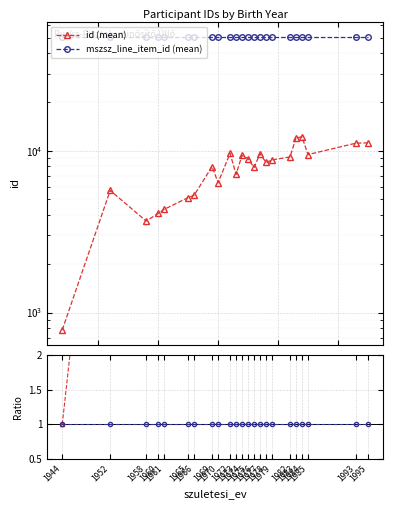

At how many categories does at least one series exceed 32362?

23